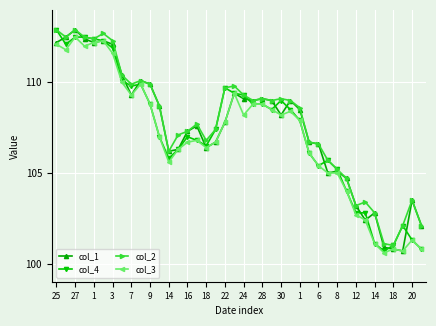

What is the value of the col_4 point at the 26th from the left?

108.5